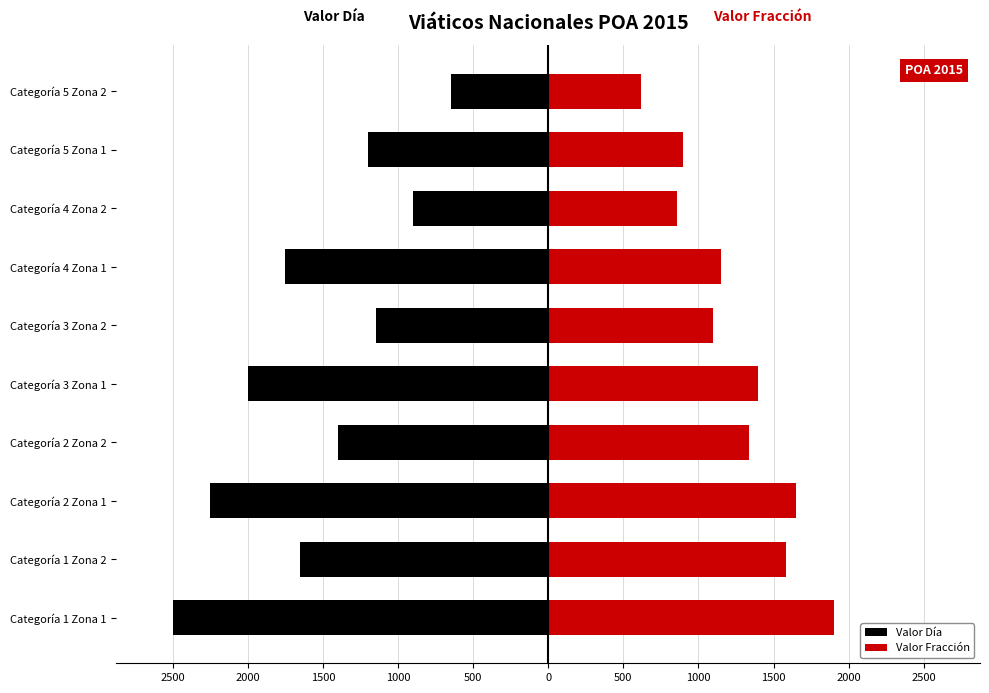

What are all the series names shown in the legend?

Valor Día, Valor Fracción